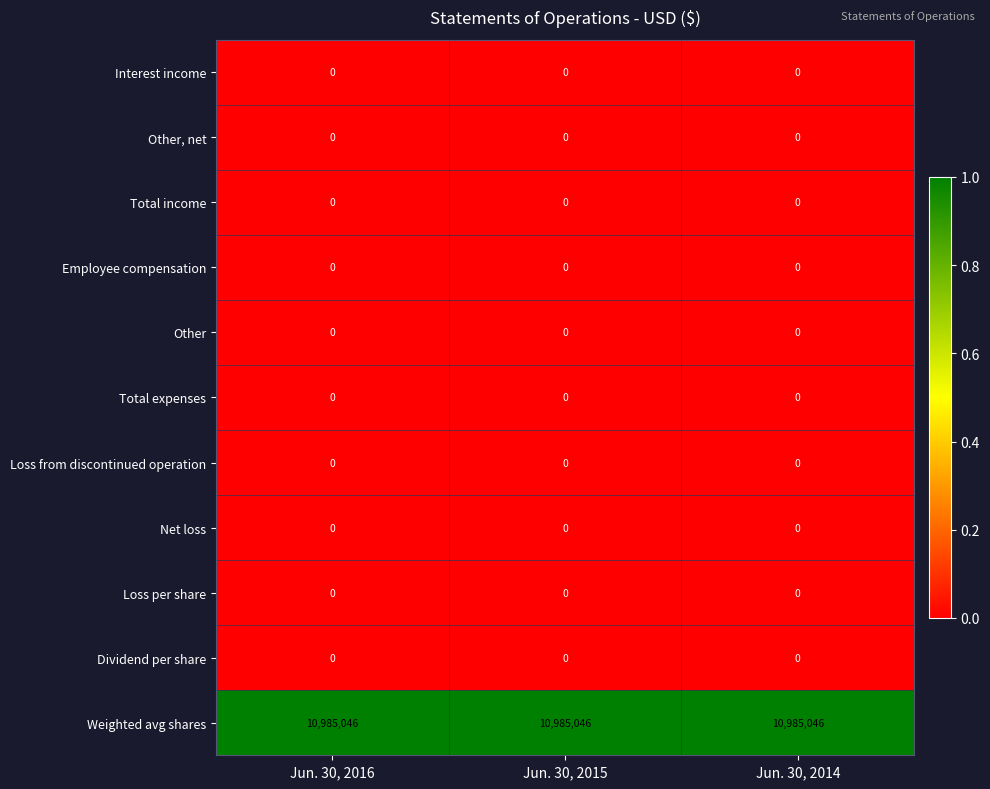

At how many categories does at least one series exceed 0?

3